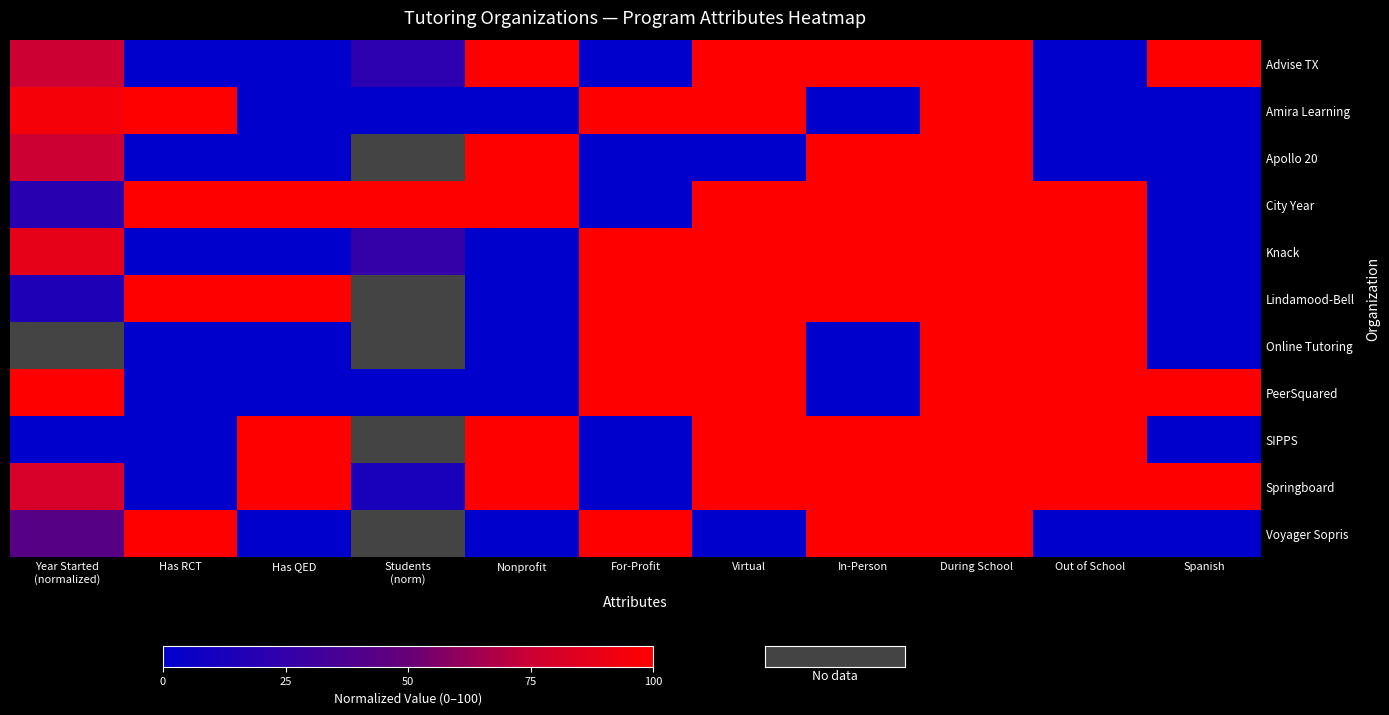

Which series has the largest total across all categories?

City Year